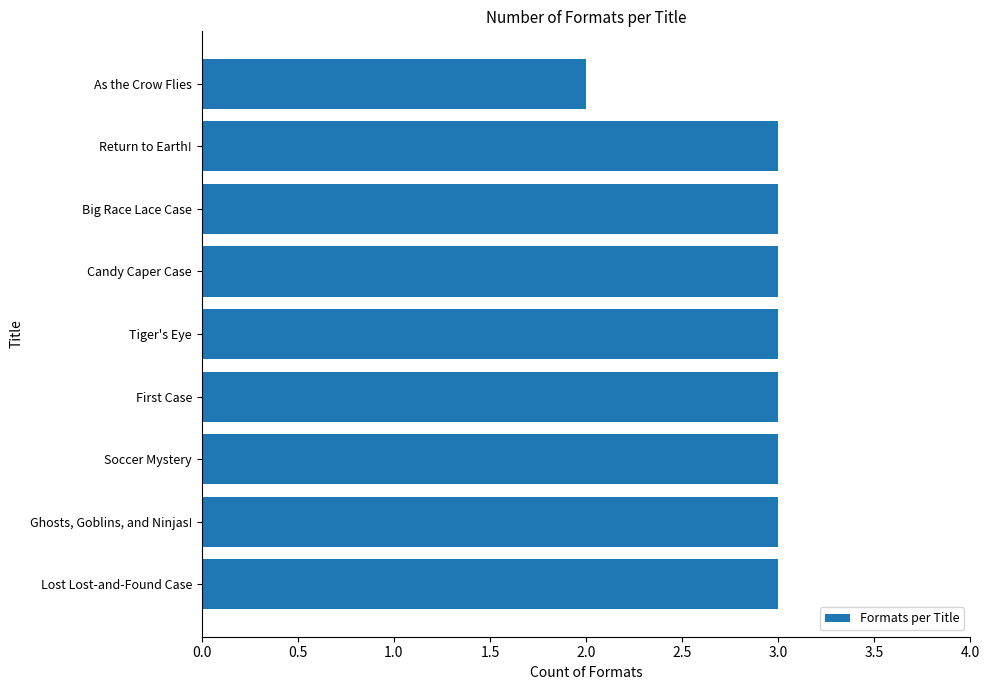

Reading bottom to top, list all the values displayed in this chart.

3	3	3	3	3	3	3	3	2